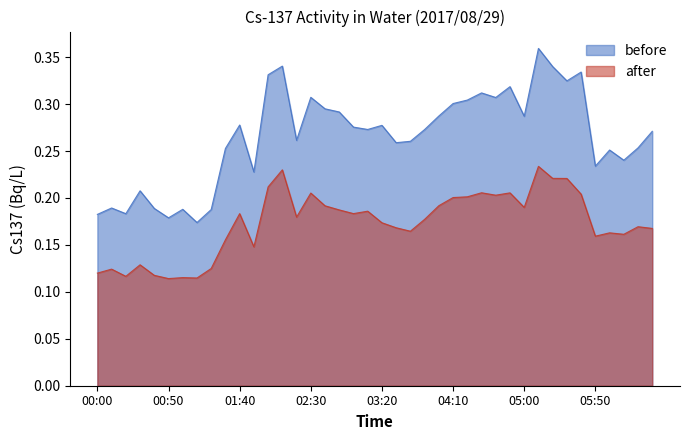

Reading left to right, what are all the values shown in this chart?

00:00=0.2	00:10=0.2	00:20=0.2	00:30=0.2	00:40=0.2	00:50=0.2	01:00=0.2	01:10=0.2	01:20=0.2	01:30=0.3	01:40=0.3	01:50=0.2	02:00=0.3	02:10=0.3	02:20=0.3	02:30=0.3	02:40=0.3	02:50=0.3	03:00=0.3	03:10=0.3	03:20=0.3	03:30=0.3	03:40=0.3	03:50=0.3	04:00=0.3	04:10=0.3	04:20=0.3	04:30=0.3	04:40=0.3	04:50=0.3	05:00=0.3	05:10=0.4	05:20=0.3	05:30=0.3	05:40=0.3	05:50=0.2	06:00=0.3	06:10=0.2	06:20=0.3	06:30=0.3